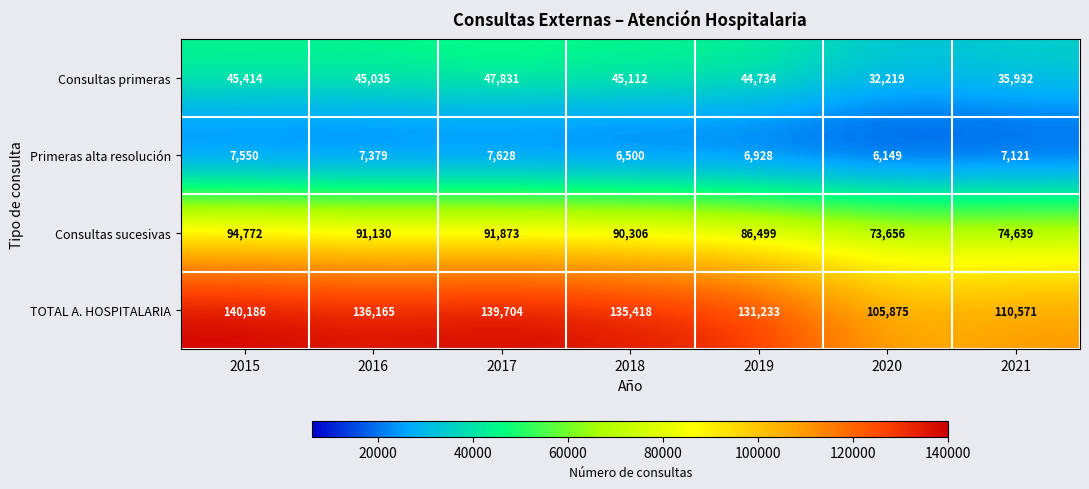

List the series in order of their peak value, lowest first.

Primeras alta resolución, Consultas primeras, Consultas sucesivas, TOTAL A. HOSPITALARIA